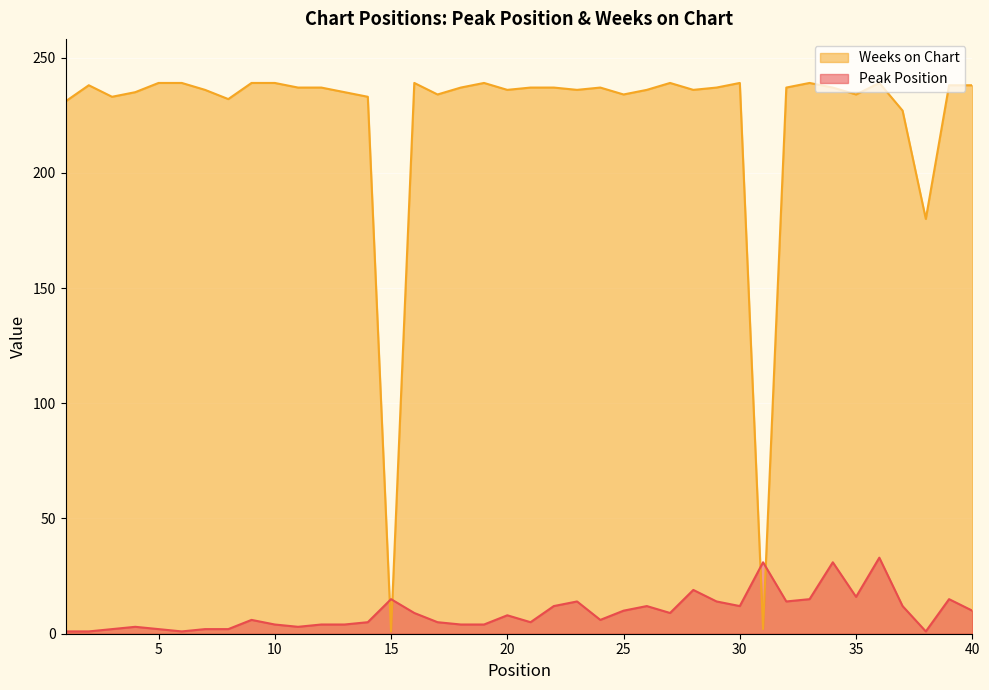

What is the total value across all series at 12?

241